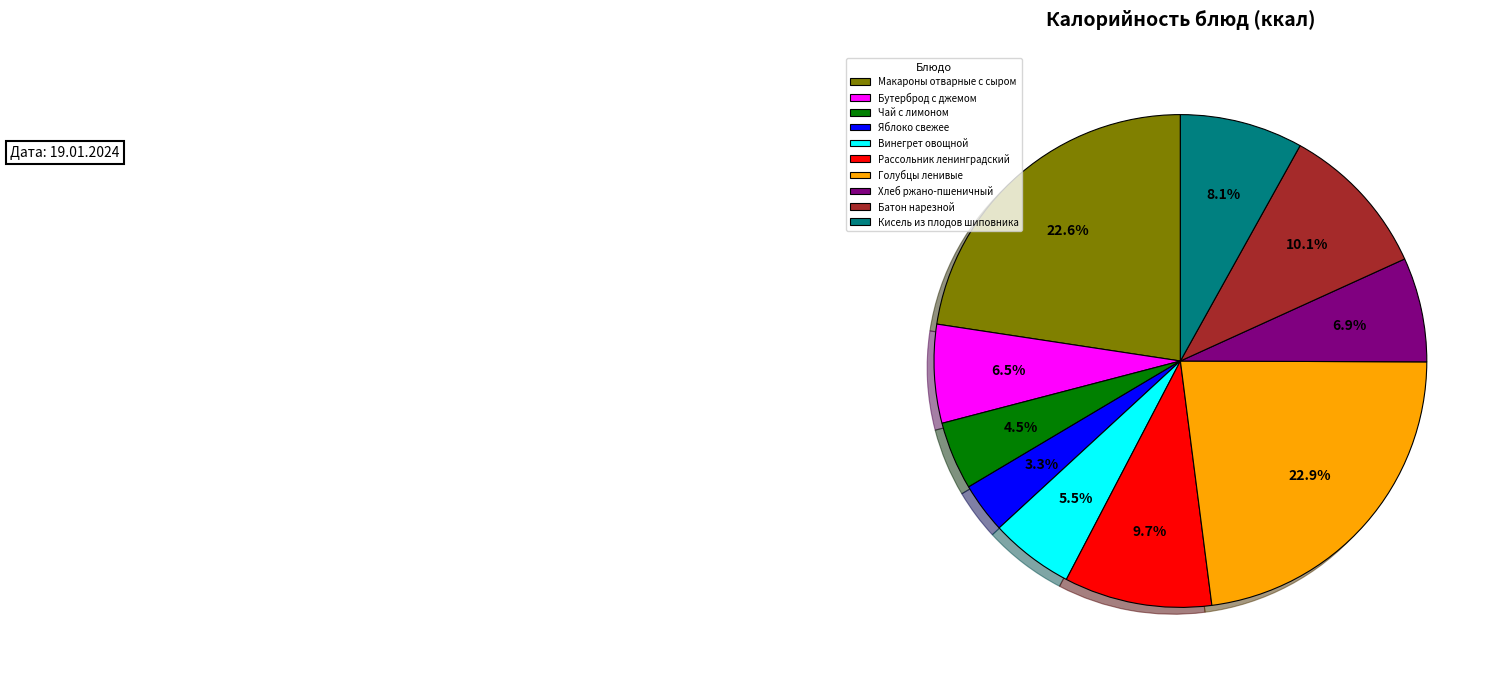

Is the sum of Рассольник ленинградский and Кисель из плодов шиповника greater than half?

No